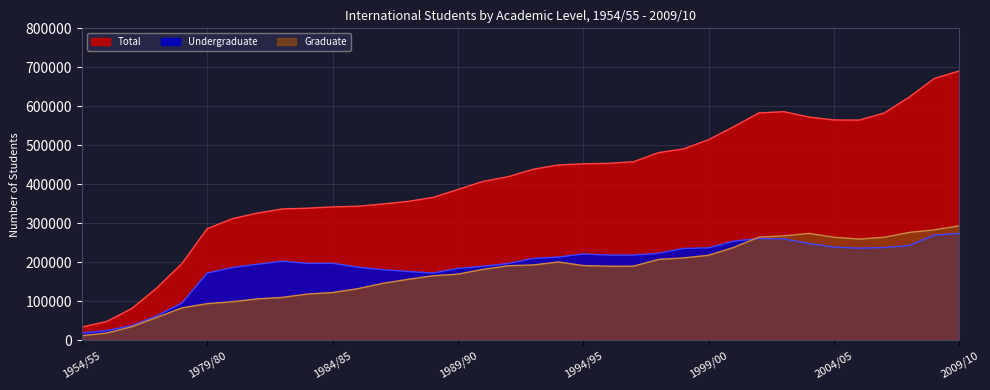

What is the total value across all series at 1984/85?

662343